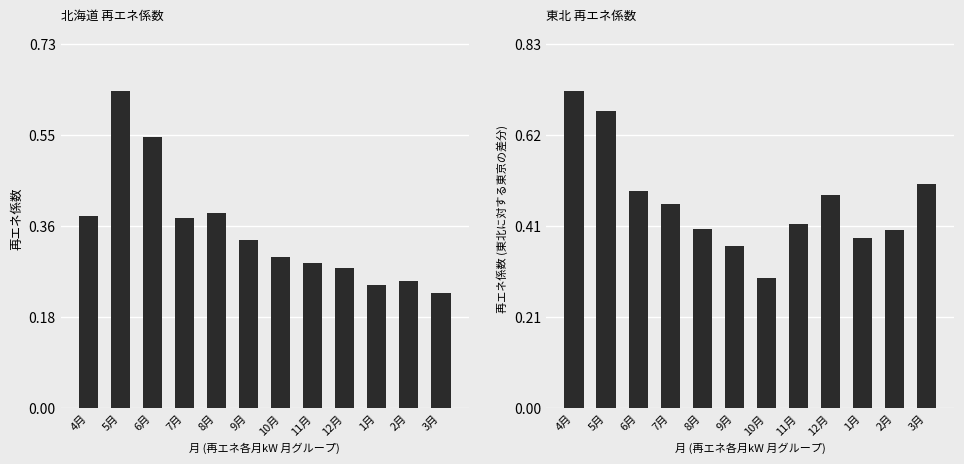

Between 8月 and 10月, which series saw the biggest shift?

東北